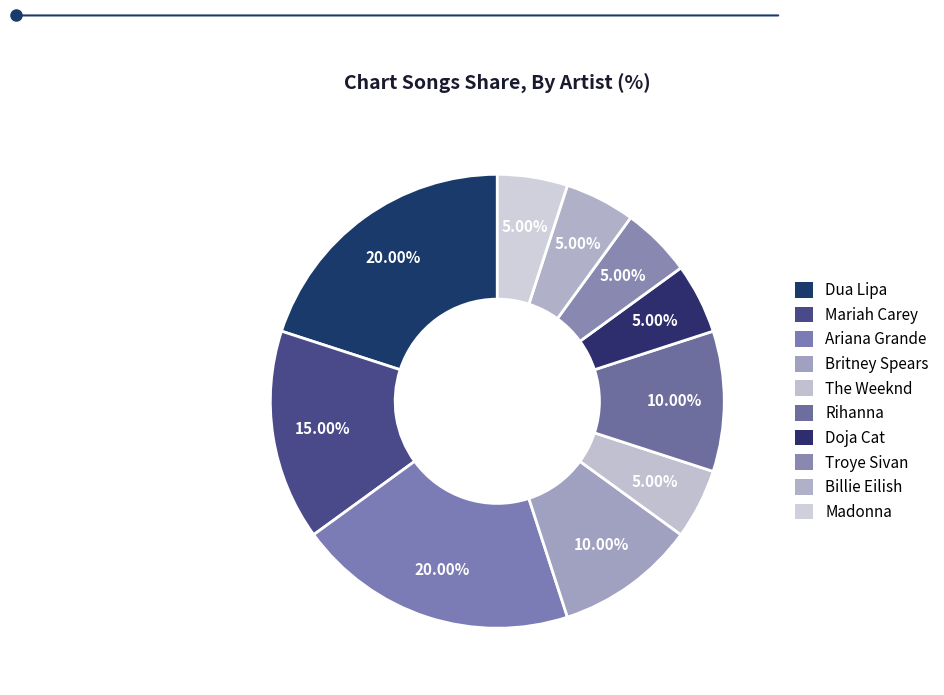

To the nearest percent, what is the average slice percentage?

10%